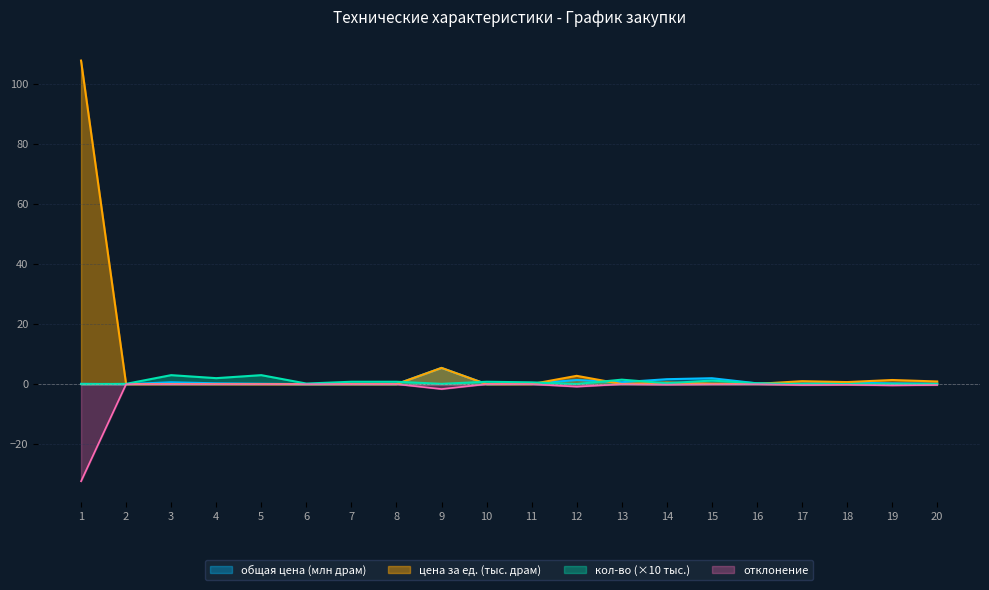

Is it true that общая цена/драмов РА equals 0.0 at 8?

True